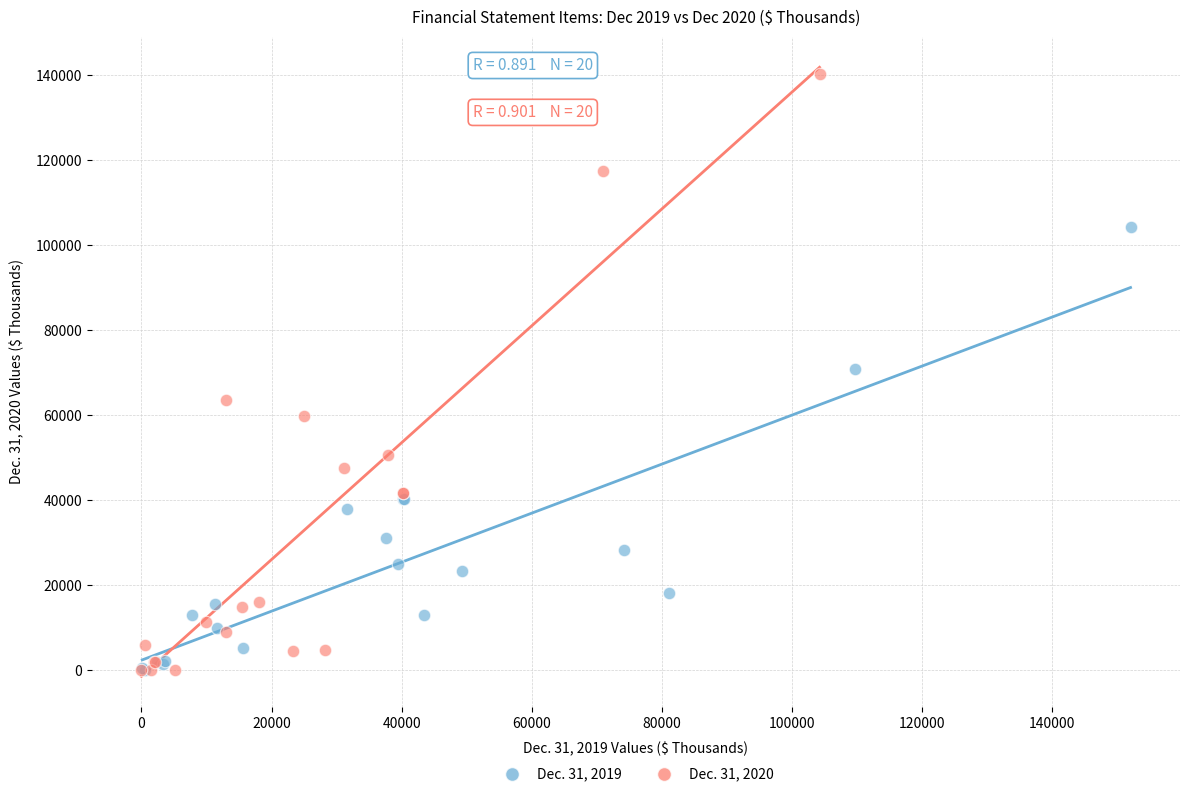

Which series contains the highest Y value?

Dec. 31, 2020